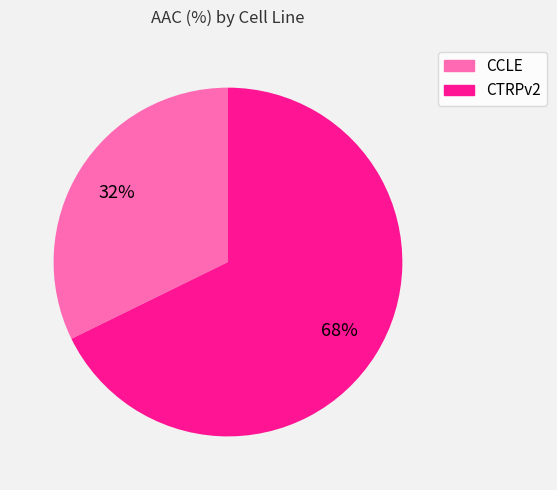

What is the ratio of the value at CTRPv2 to the value at CCLE?

2.1